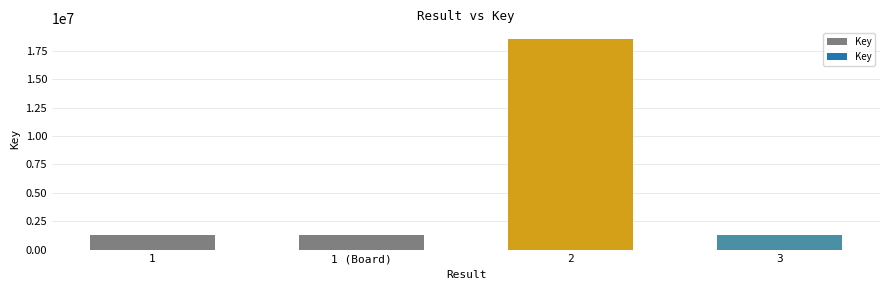

What is the label of the 3rd bar from the right?

1 (Board)